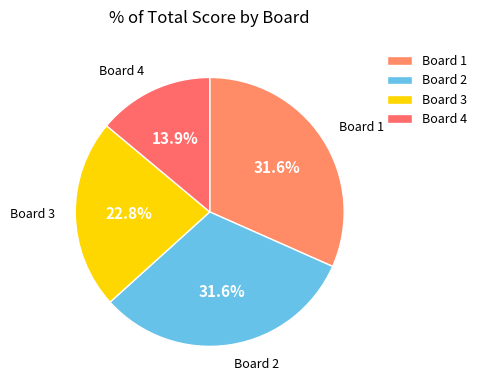

The Board 3 slice represents 17% of the pie. True or false?

False